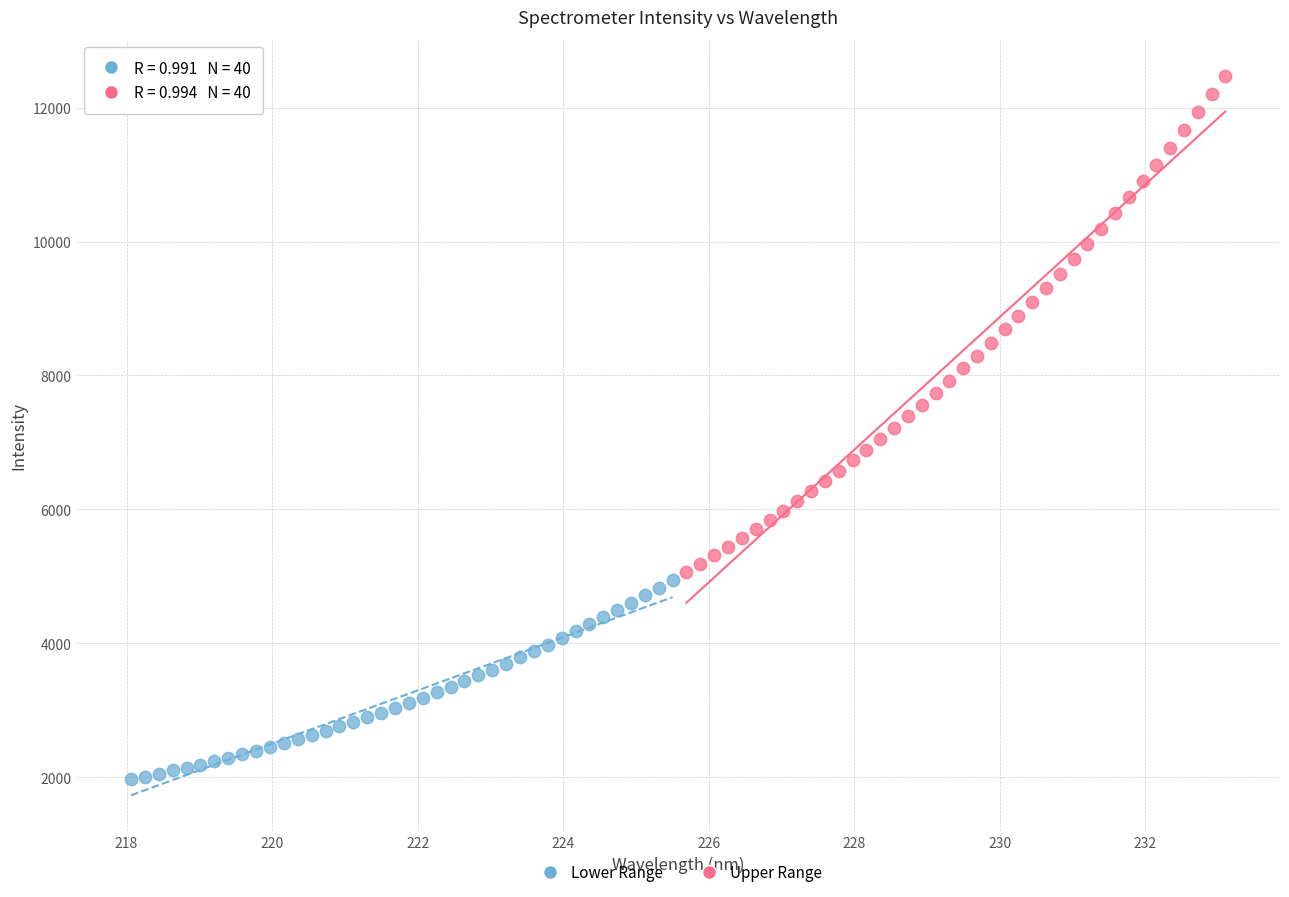

Which series reaches the maximum Y coordinate?

Upper Range